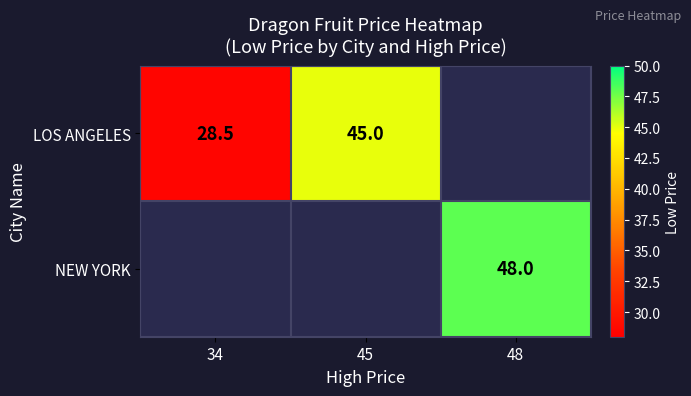

The LOS ANGELES series shows 45.0 at 45. True or false?

True